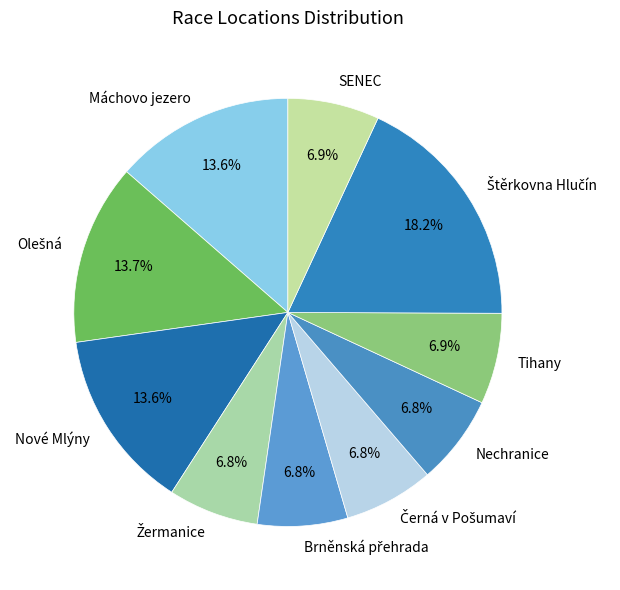

Is there any slice that represents more than half of the pie?

No